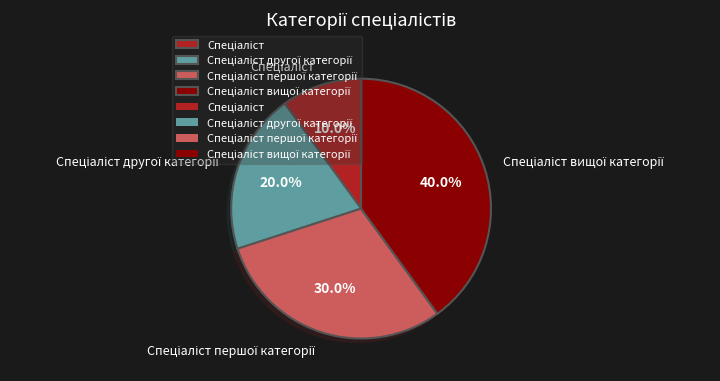

Does any single category account for the majority?

No